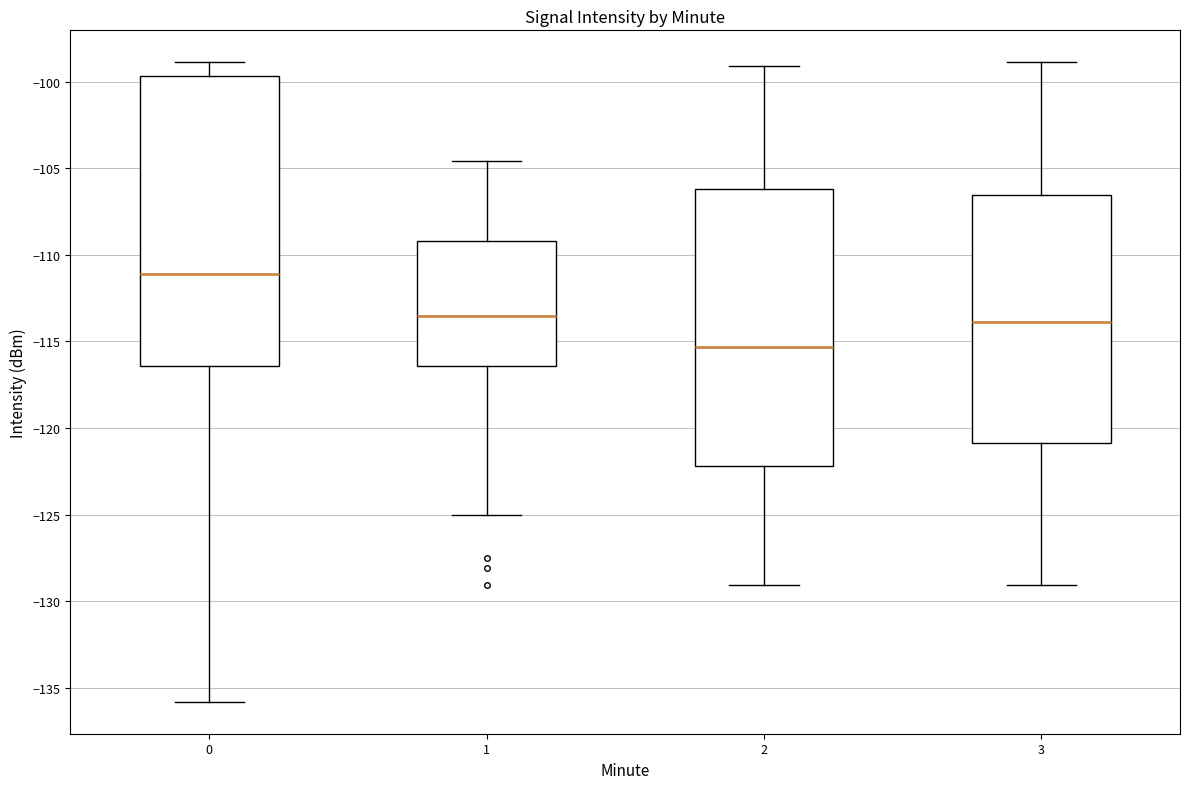

Which box has the lowest median line?

2